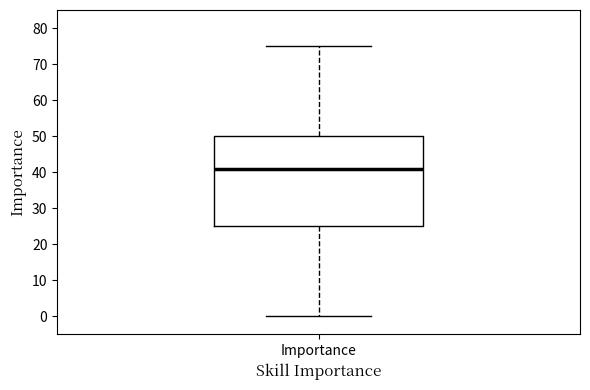

Where is the upper edge of the box for Importance on the y-axis? The values are not printed on the chart, so give them approximately, as read against the axis.

50